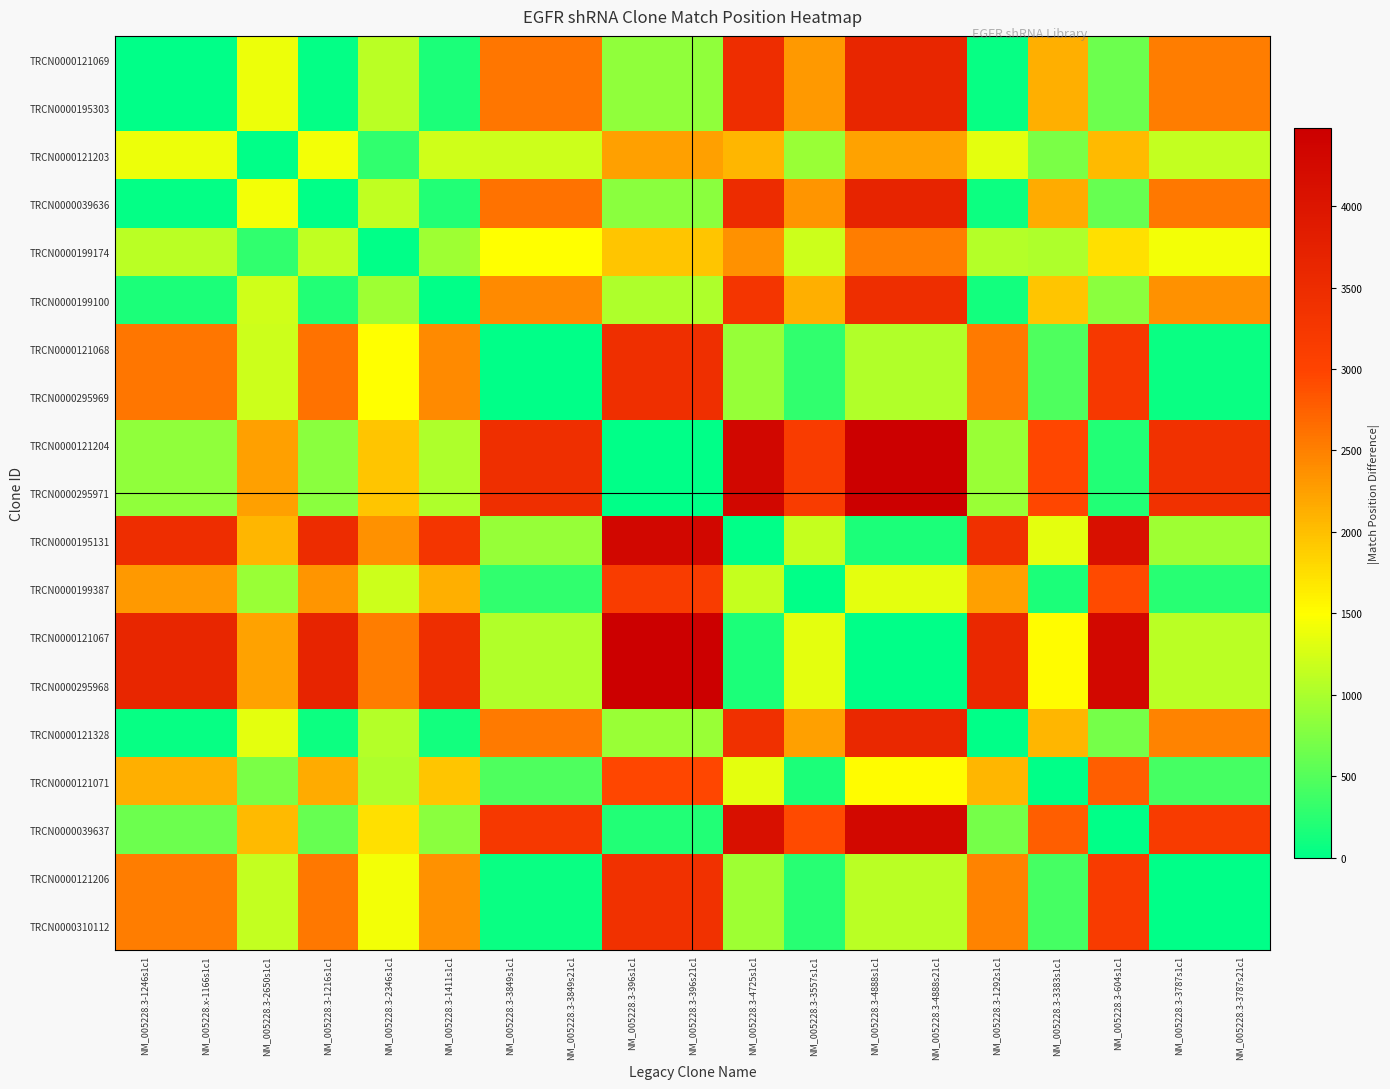

At NM_005228.3-1216s1c1, list the series in order from largest to smallest.

TRCN0000121067, TRCN0000295968, TRCN0000195131, TRCN0000121068, TRCN0000295969, TRCN0000121206, TRCN0000310112, TRCN0000199387, TRCN0000121071, TRCN0000121203, TRCN0000199174, TRCN0000121204, TRCN0000295971, TRCN0000039637, TRCN0000199100, TRCN0000121328, TRCN0000121069, TRCN0000195303, TRCN0000039636